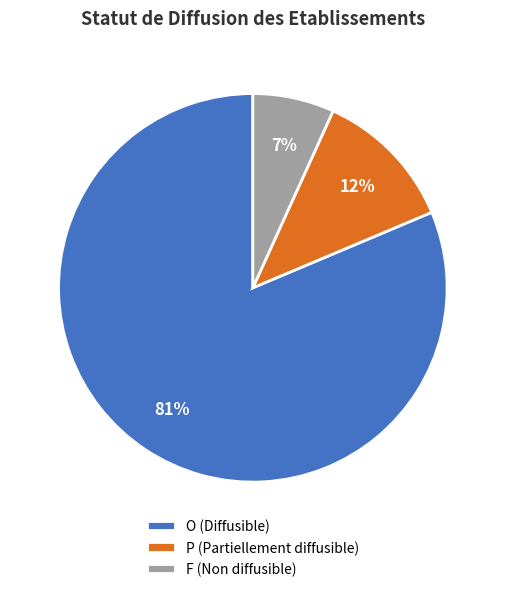

To the nearest percent, what percentage of the pie is O?

81%